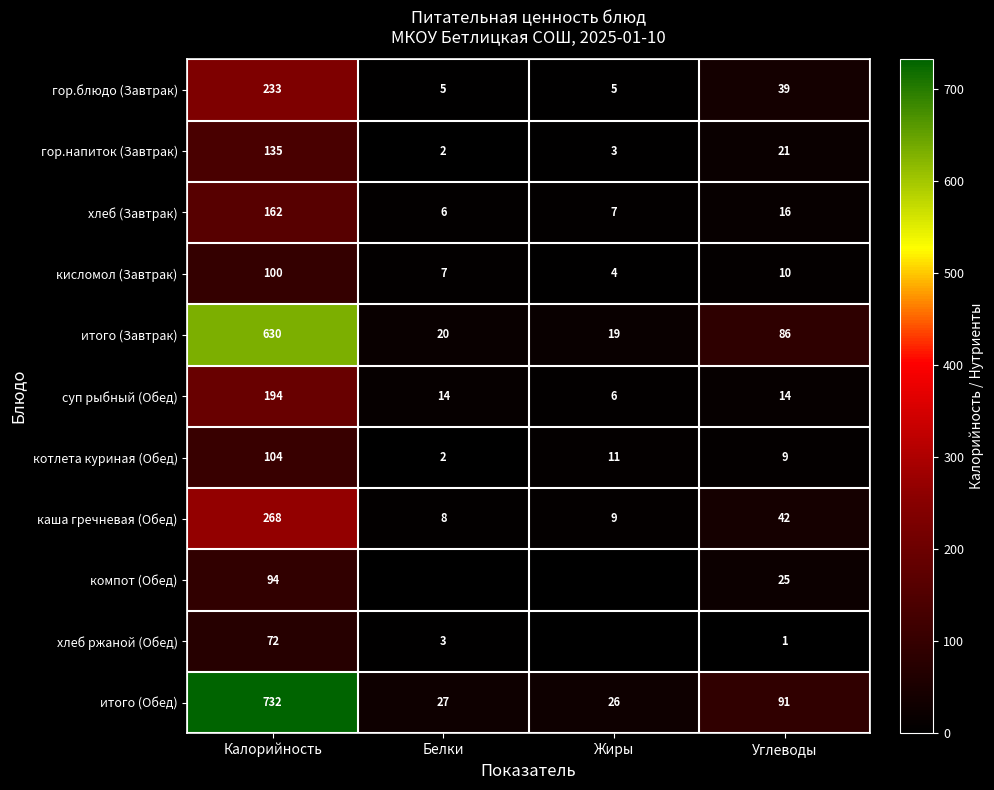

How many positive values does the компот (Обед) series have?

2